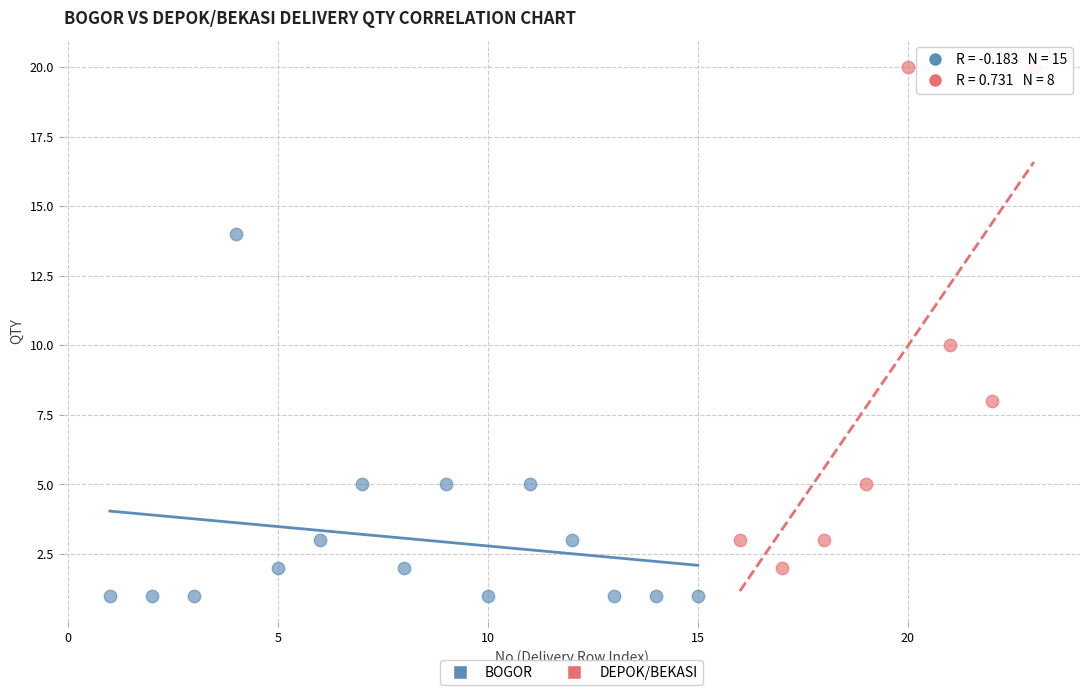

Which series reaches the minimum Y coordinate?

BOGOR